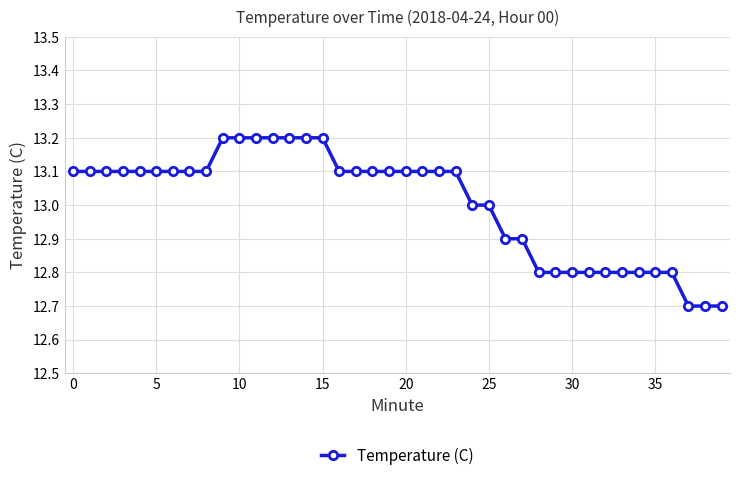

What is the difference between the maximum and minimum values?

0.5